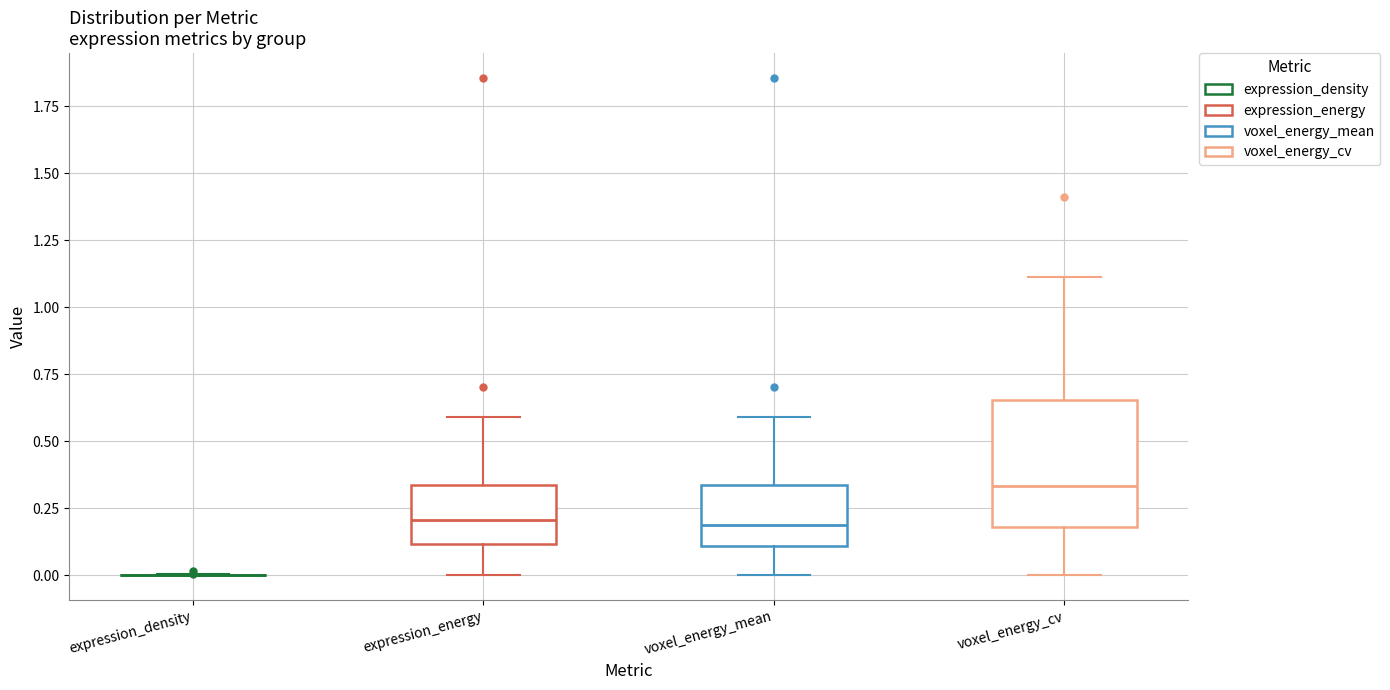

Reading left to right, transcribe this box plot: for each box, give where its median line is, the range the box spans, and where its two whiskers end, as read against the y-axis. The values are not printed on the chart, so give them approximately, as read against the axis.

expression_density: box collapsed to a line at 0.00, whiskers 0.00 to 0.00
expression_energy: median 0.20, box 0.10 to 0.35, whiskers 0.00 to 0.60
voxel_energy_mean: median 0.20, box 0.10 to 0.35, whiskers 0.00 to 0.60
voxel_energy_cv: median 0.35, box 0.20 to 0.65, whiskers 0.00 to 1.10